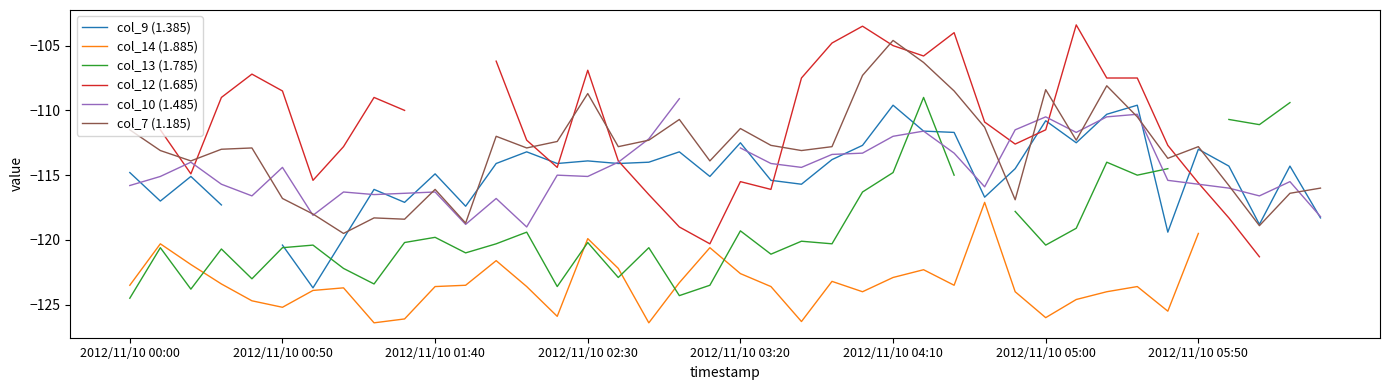

How many data points in col_13 (1.785) are above -120?

15